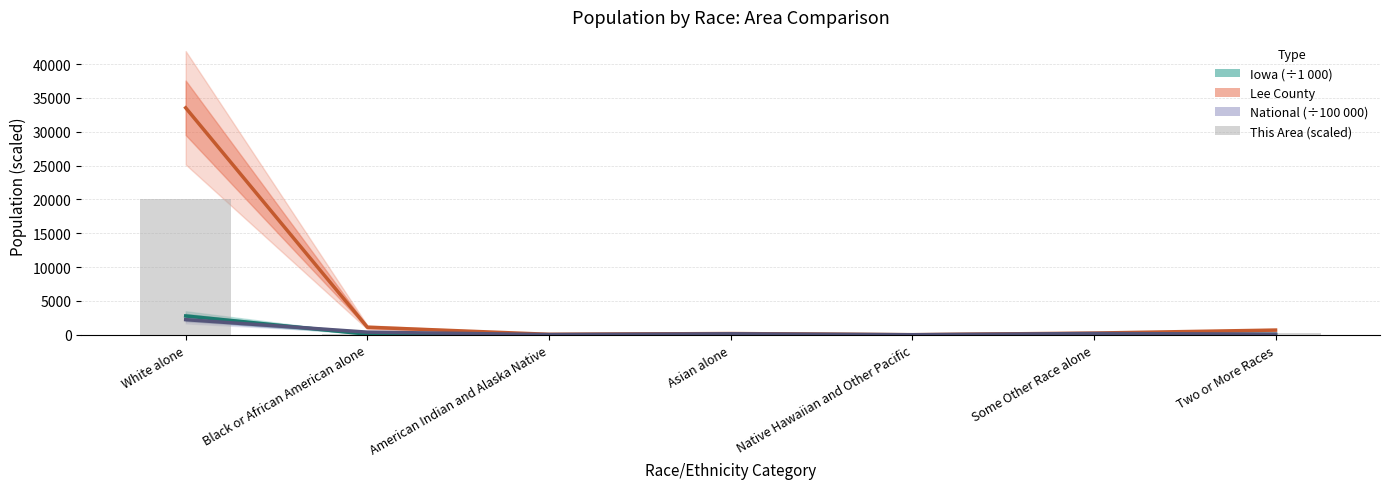

Rank the categories by value from lowest to highest.

American Indian and Alaska Native, Native Hawaiian and Other Pacific, Asian alone, Some Other Race alone, Black or African American alone, Two or More Races, White alone